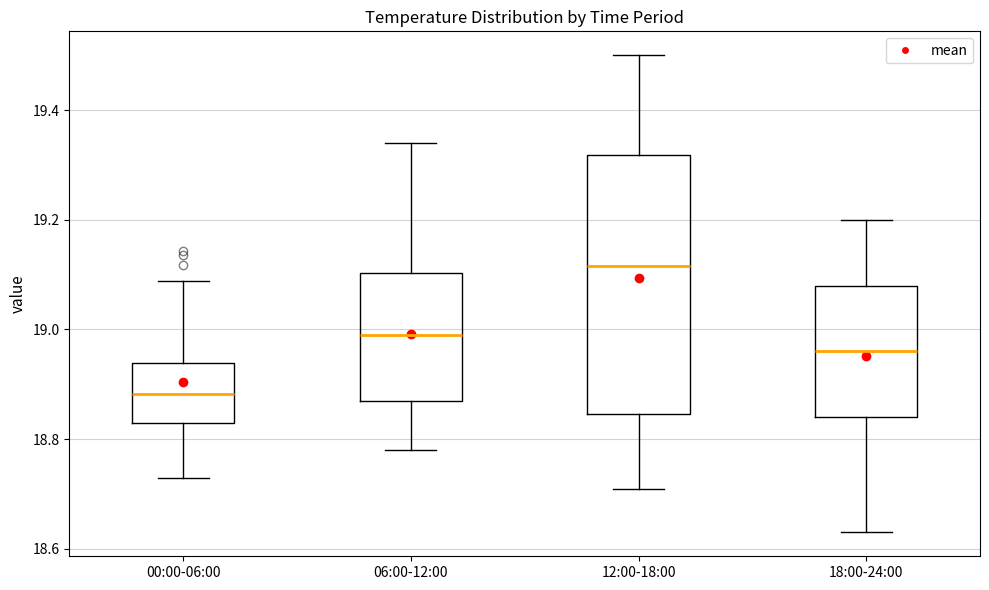

Reading left to right, read every box against the y-axis: the position of its median line, the range the box covers, and the ends of its whiskers. The values are not printed on the chart, so give them approximately, as read against the axis.

00:00-06:00: median 18.88, box 18.84 to 18.94, whiskers 18.72 to 19.08
06:00-12:00: median 19.00, box 18.88 to 19.10, whiskers 18.78 to 19.34
12:00-18:00: median 19.12, box 18.84 to 19.32, whiskers 18.72 to 19.50
18:00-24:00: median 18.96, box 18.84 to 19.08, whiskers 18.64 to 19.20